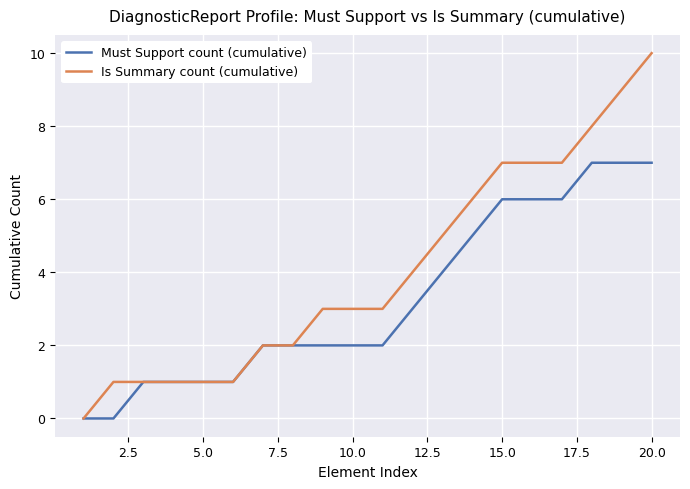

Which series has the largest total across all categories?

Is Summary count (cumulative)